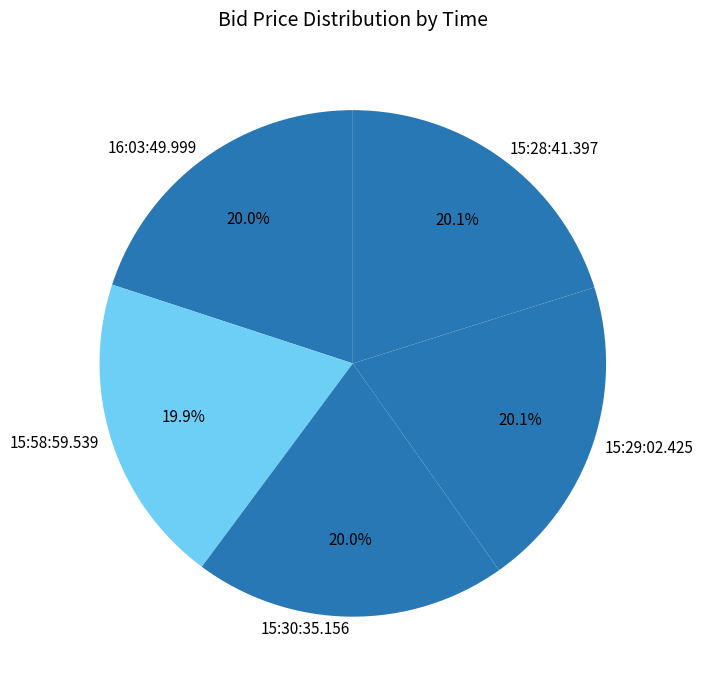

To the nearest percent, what percentage of the pie is 15:58:59.539?

20%